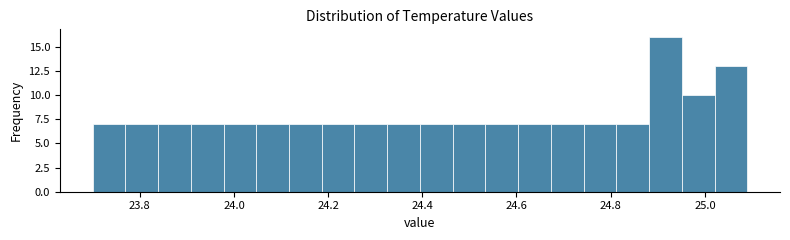

Around what value on the x-axis is the tallest bar? Give the approximate position of its centre, as read against the axis.

24.92